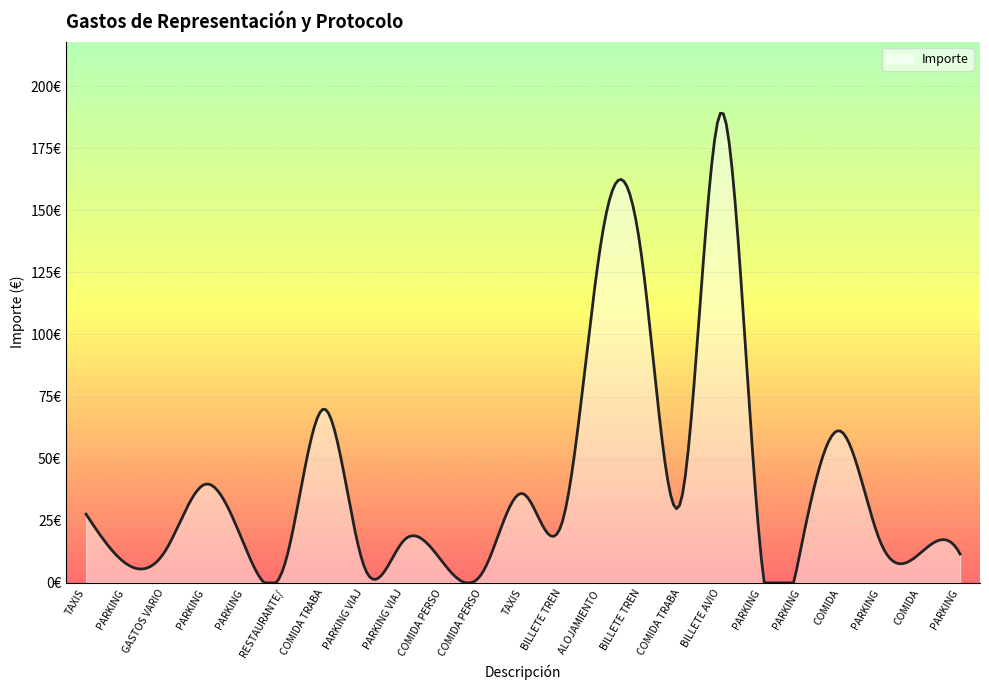

Is this an area chart (filled region under the line)?

Yes